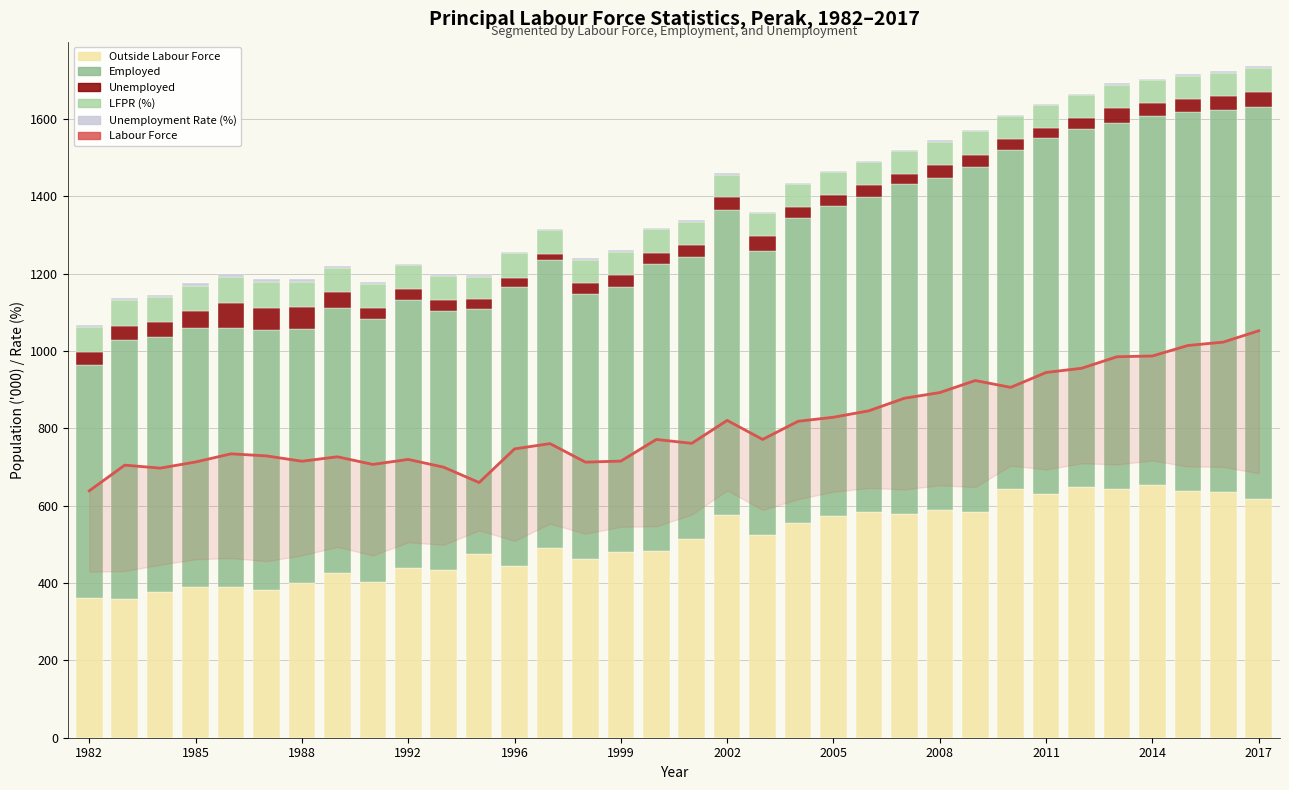

How many data points does each series have?

34